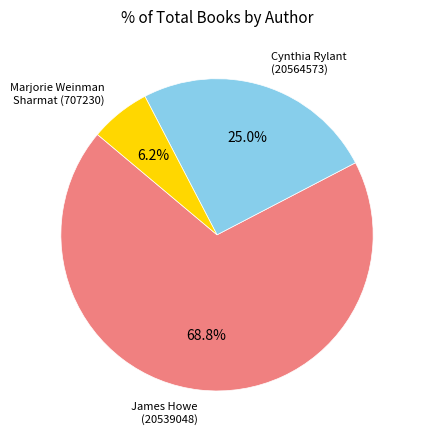

Approximately how many times larger is the value at James Howe (20539048) compared to Cynthia Rylant (20564573)?

2.7